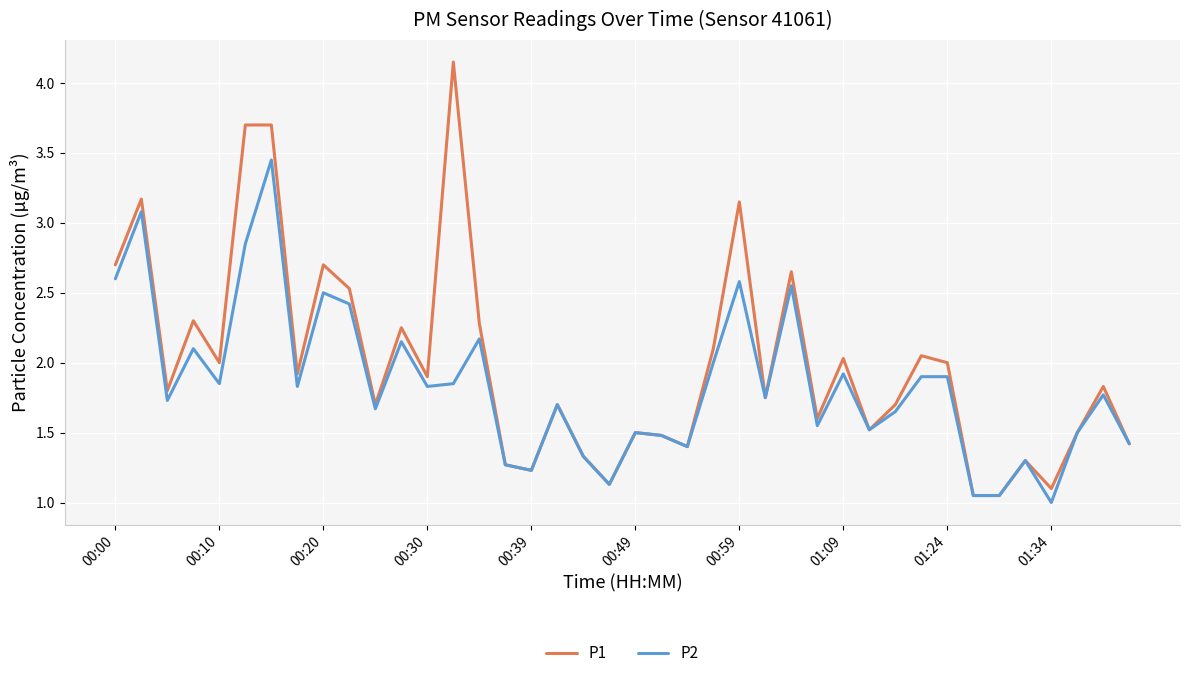

Which series has the largest total across all categories?

P1